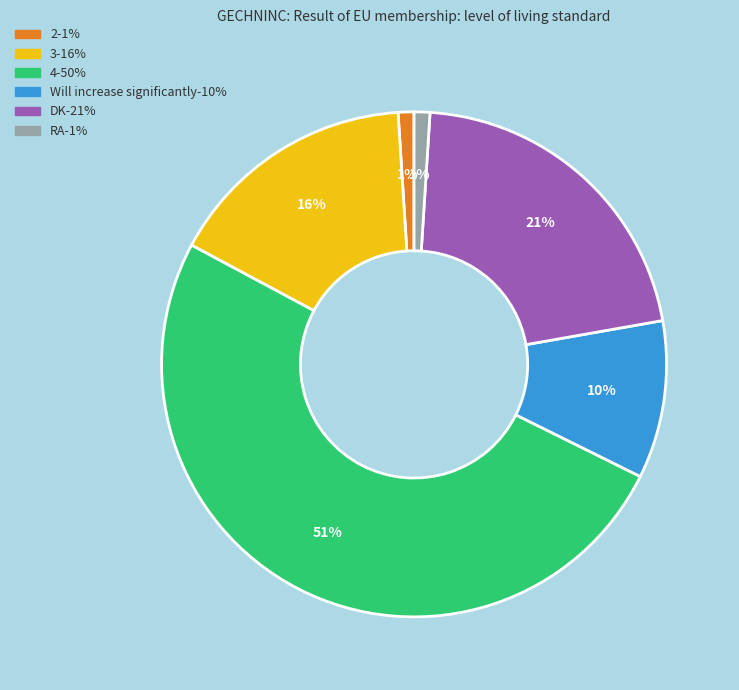

To the nearest percent, what is the average slice percentage?

17%